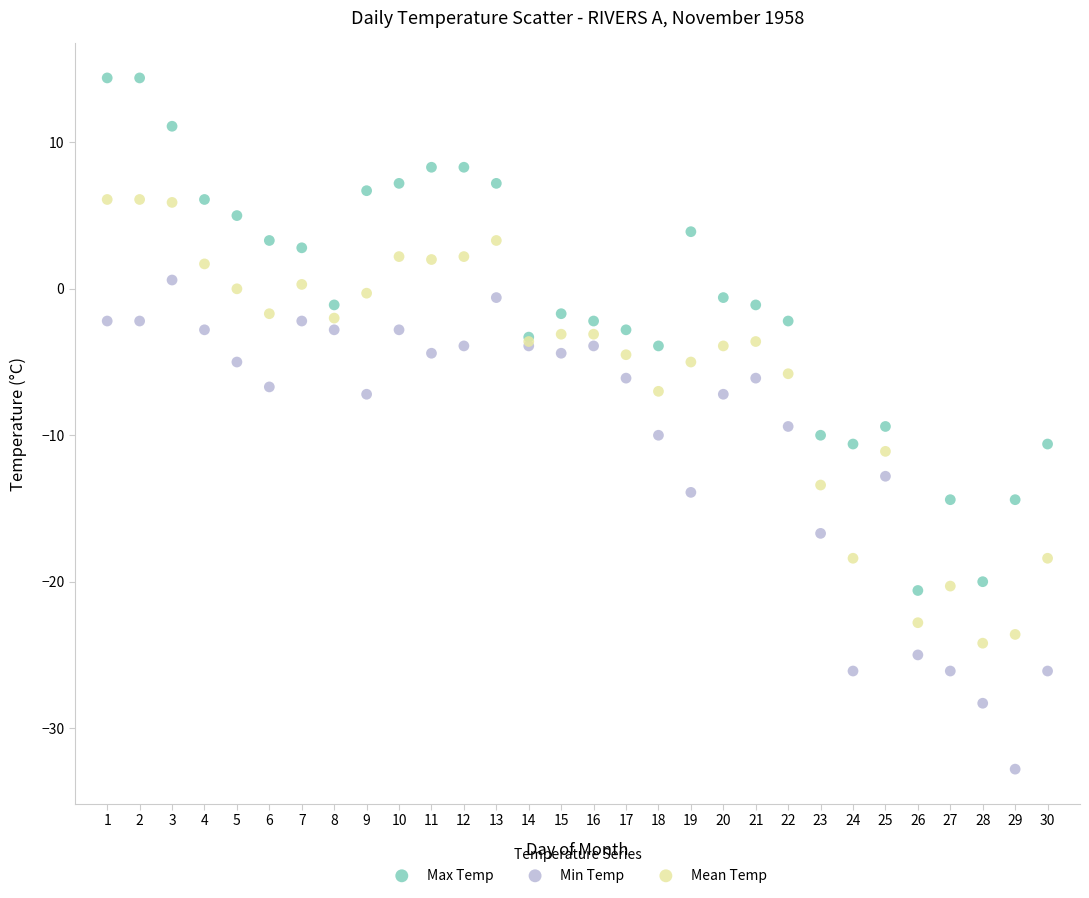

Which series reaches the minimum Y coordinate?

Min Temp